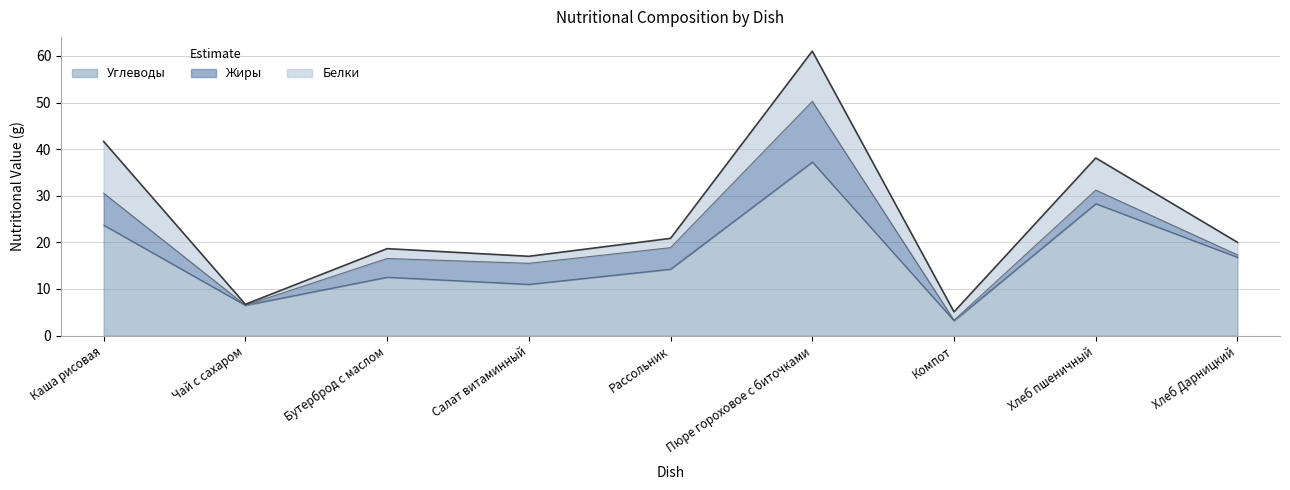

True or false: Белки and Углеводы intersect in this chart.

False